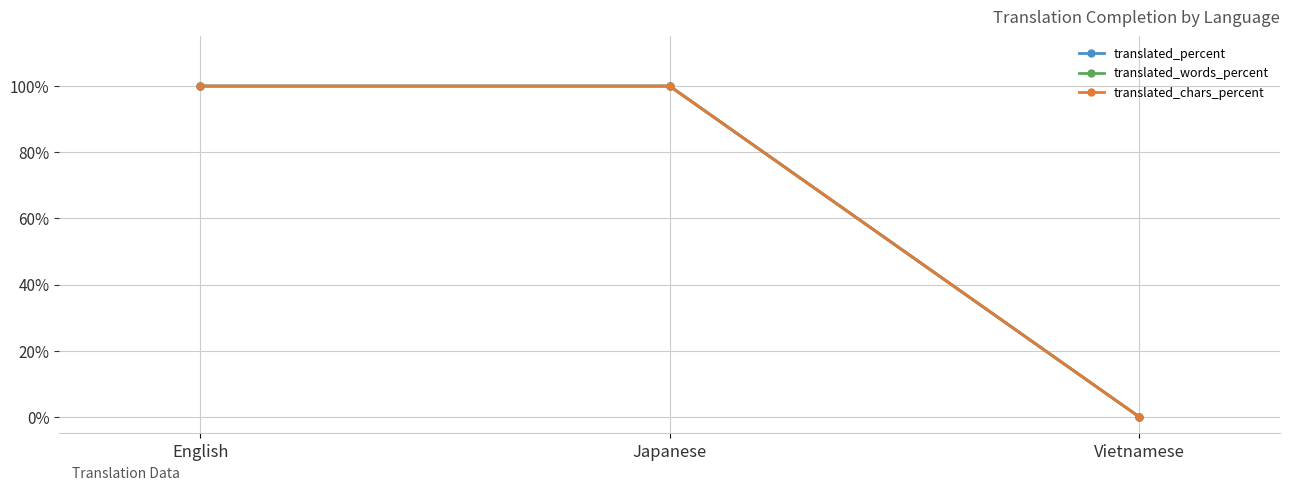

Does the chart have visible grid lines?

Yes